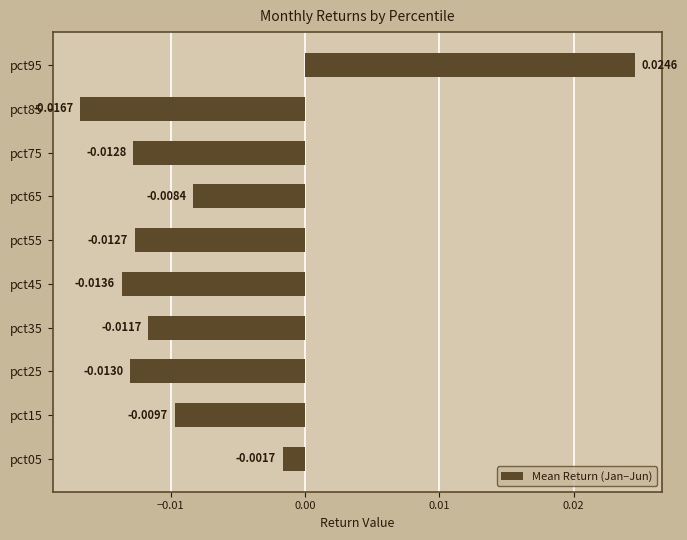

Does the chart contain any negative values?

Yes